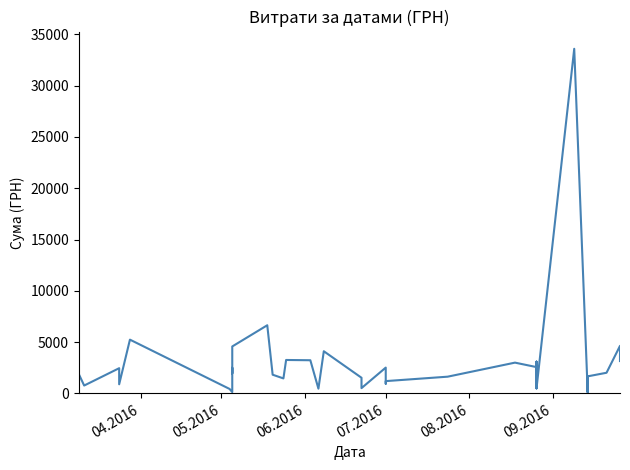

What is the average value?

2817.1